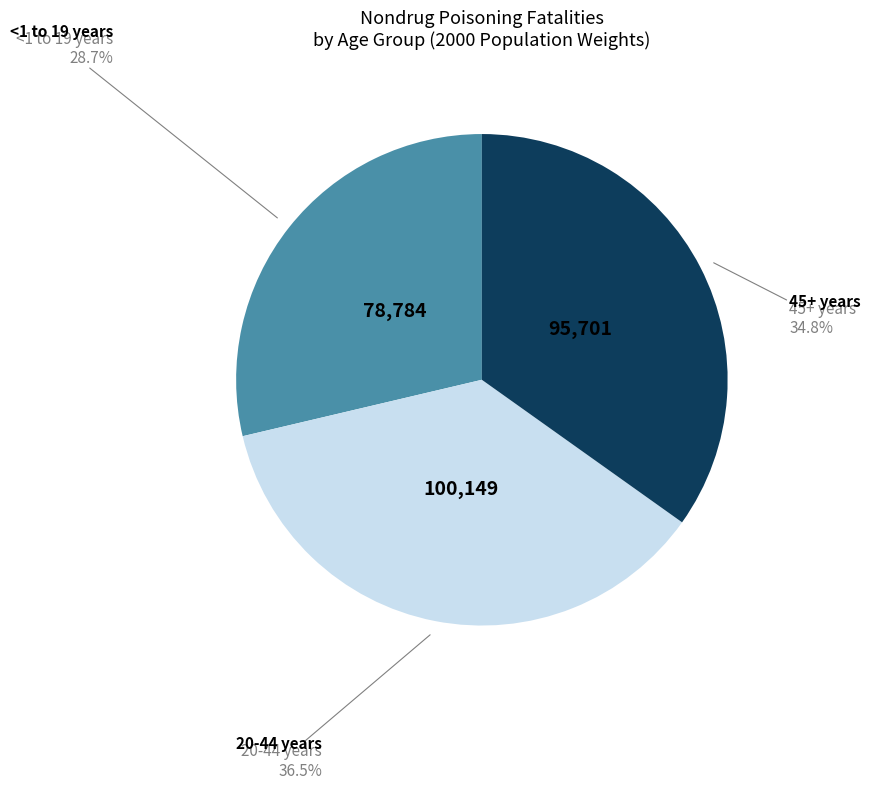

How many slices are in this pie chart?

3